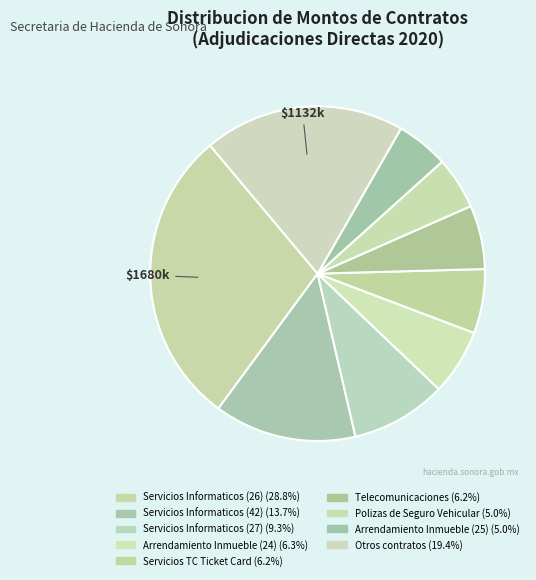

Count the number of slices in the pie.

9